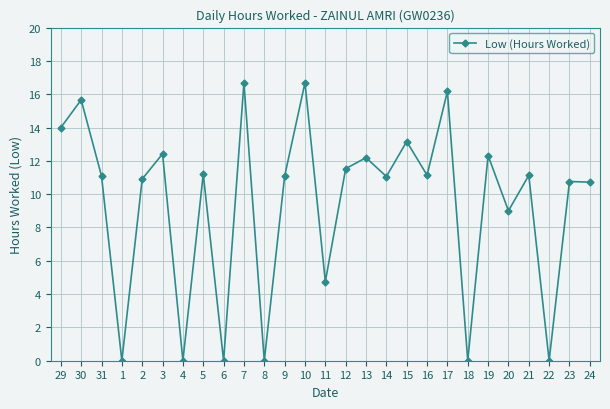

True or false: there are more than 2 points higher than both neighbors.

True